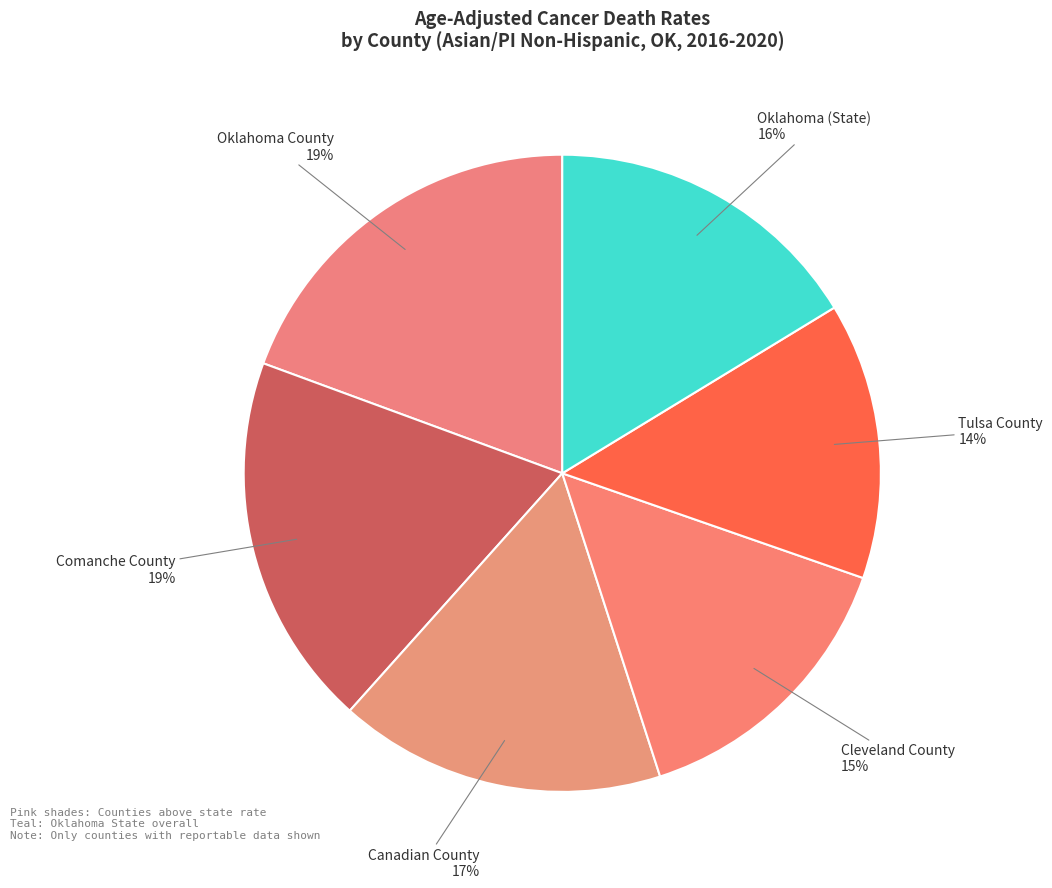

How many slices are in this pie chart?

6